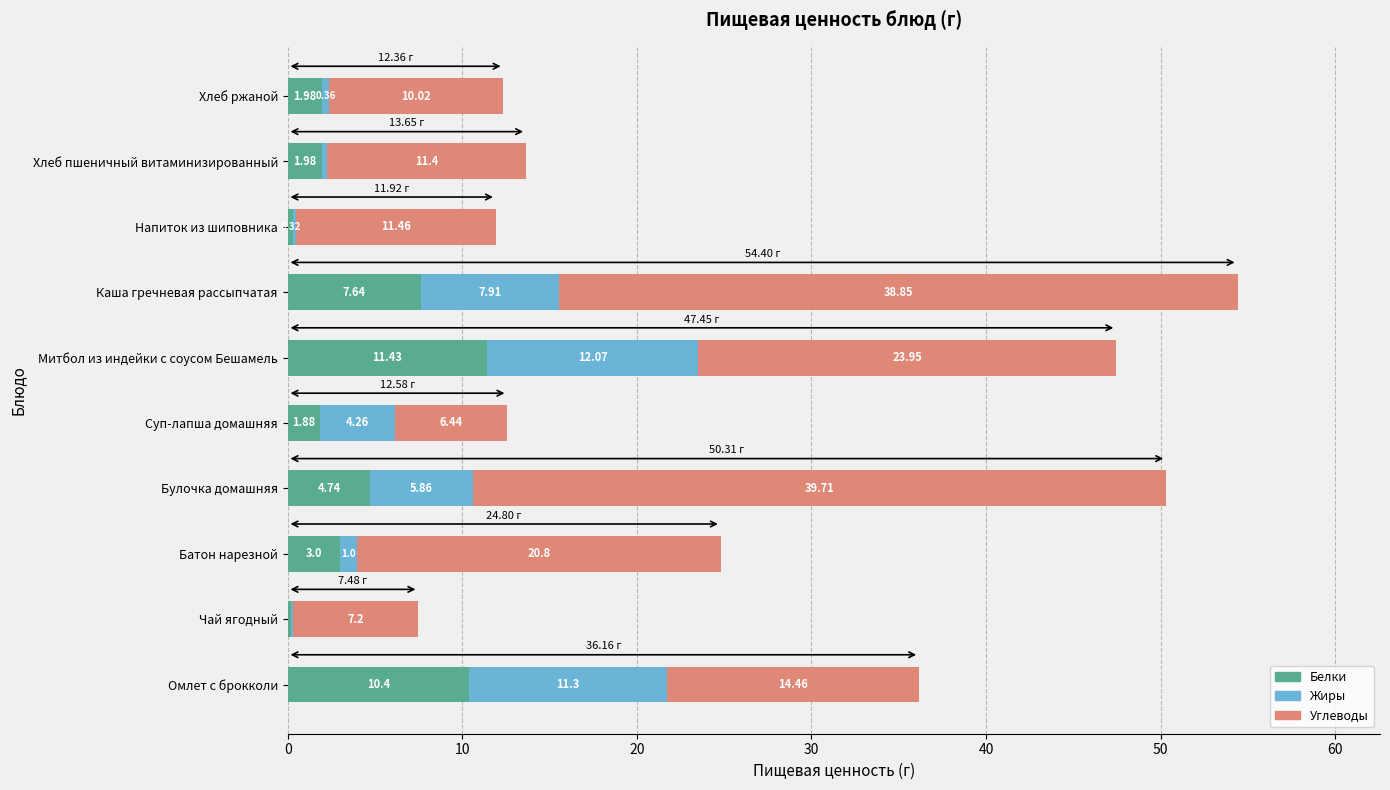

At which label does Белки reach its peak?

Митбол из индейки с соусом Бешамель